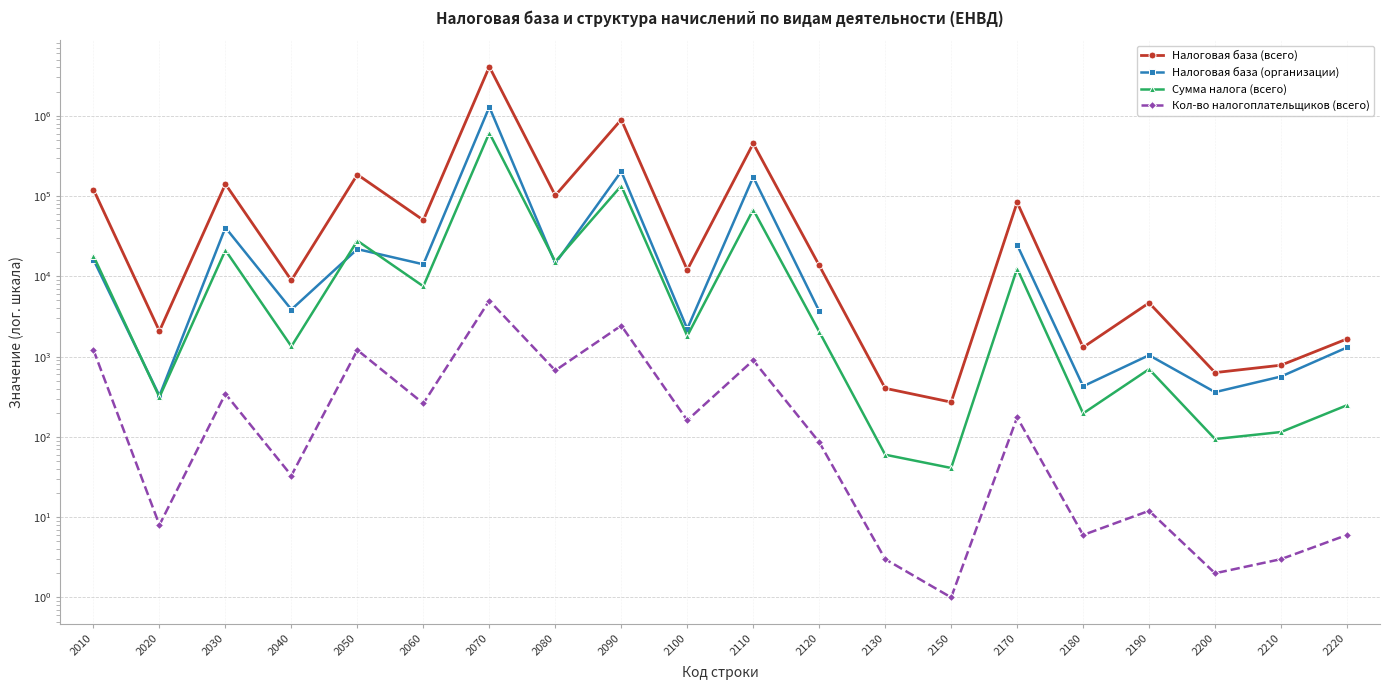

Which series has the widest spread of values?

Налоговая база (всего)